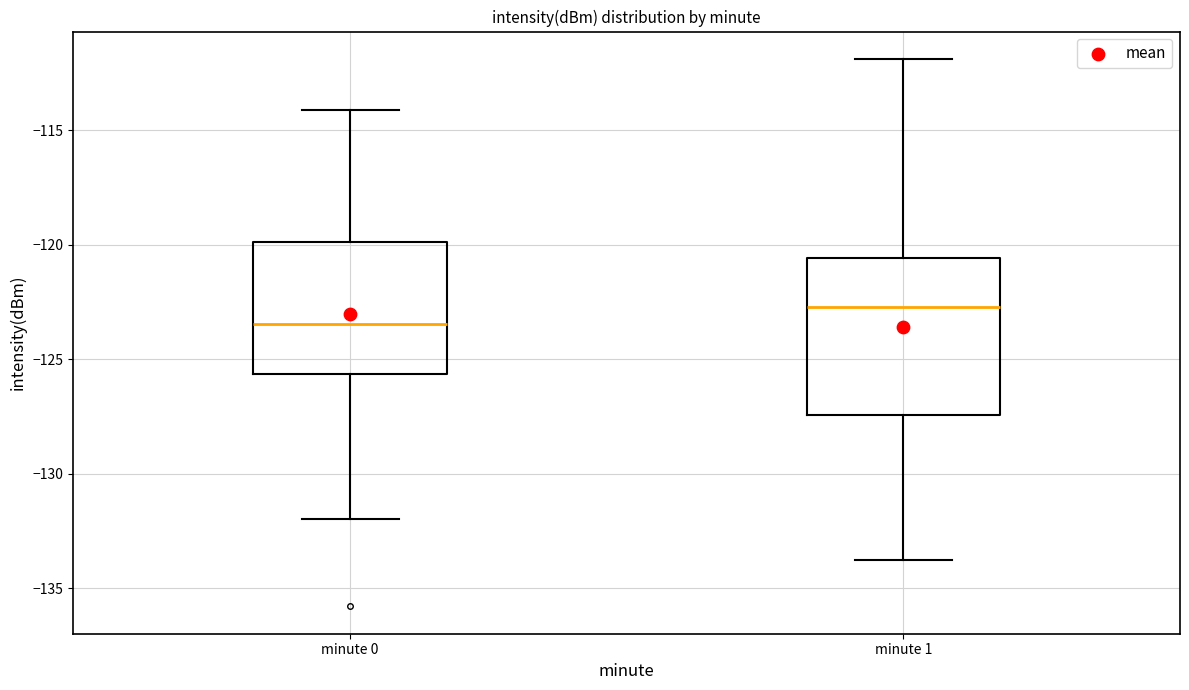

Reading left to right, transcribe this box plot: for each box, give where its median line is, the range the box spans, and where its two whiskers end, as read against the y-axis. The values are not printed on the chart, so give them approximately, as read against the axis.

minute 0: median -123.5, box -125.5 to -120.0, whiskers -132.0 to -114.0
minute 1: median -122.5, box -127.5 to -120.5, whiskers -134.0 to -112.0